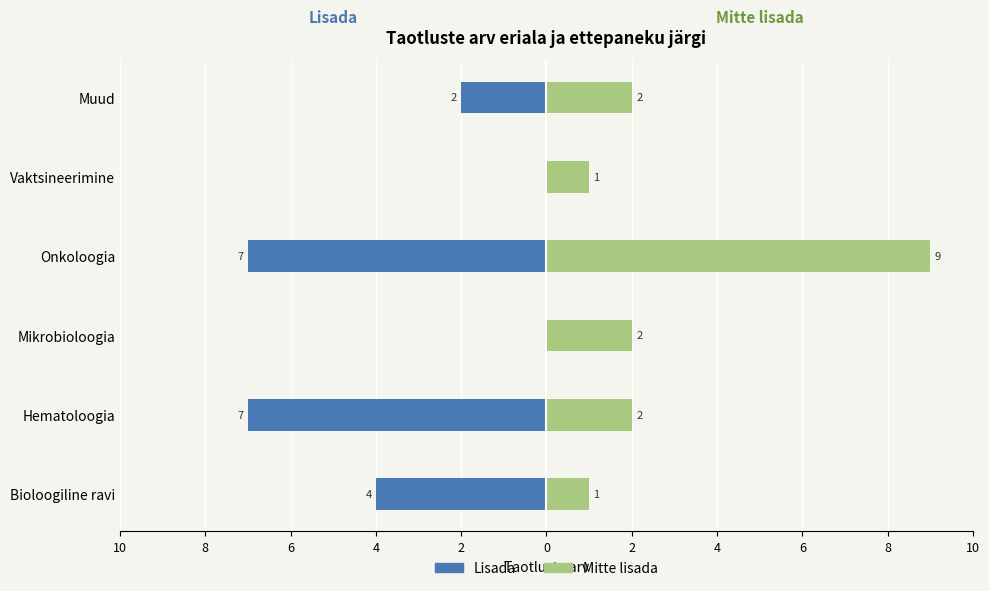

What are all the series names shown in the legend?

Lisada, Mitte lisada